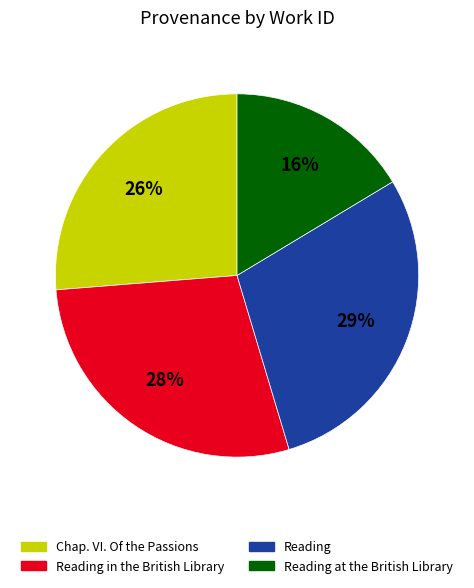

To the nearest percent, what is the difference between the largest and smallest slice percentages?

13%